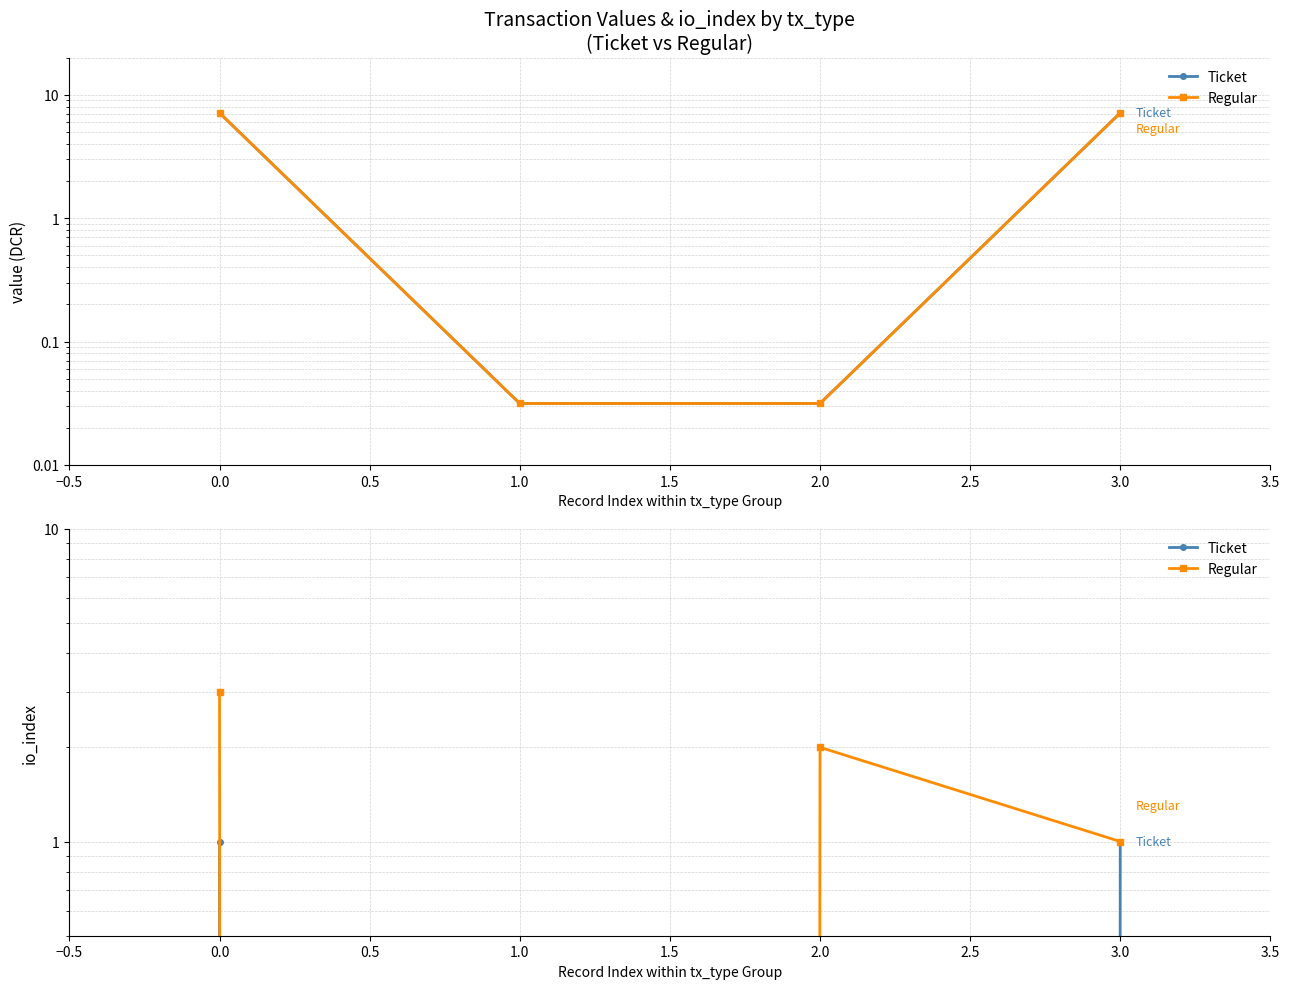

What position from the left is 1.0?

2